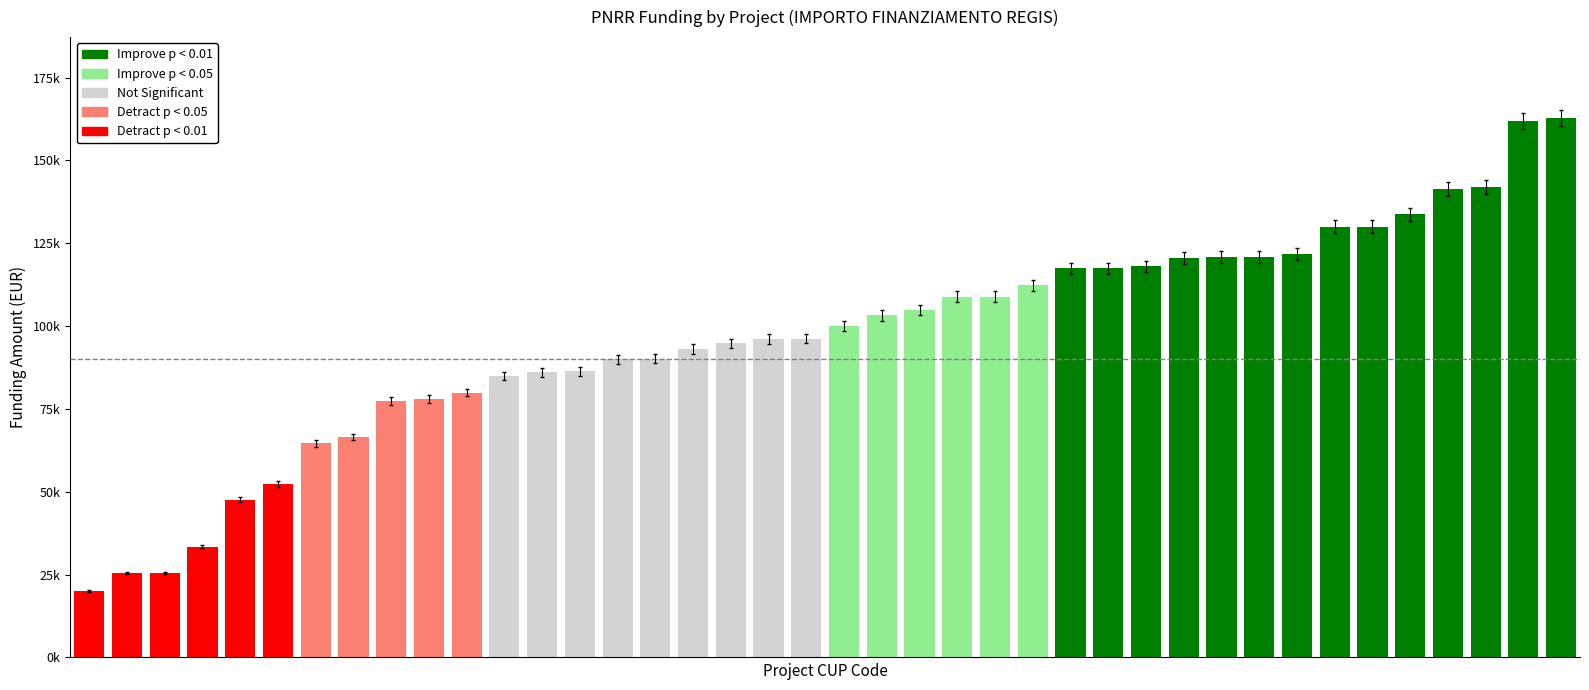

Does the chart contain any negative values?

No